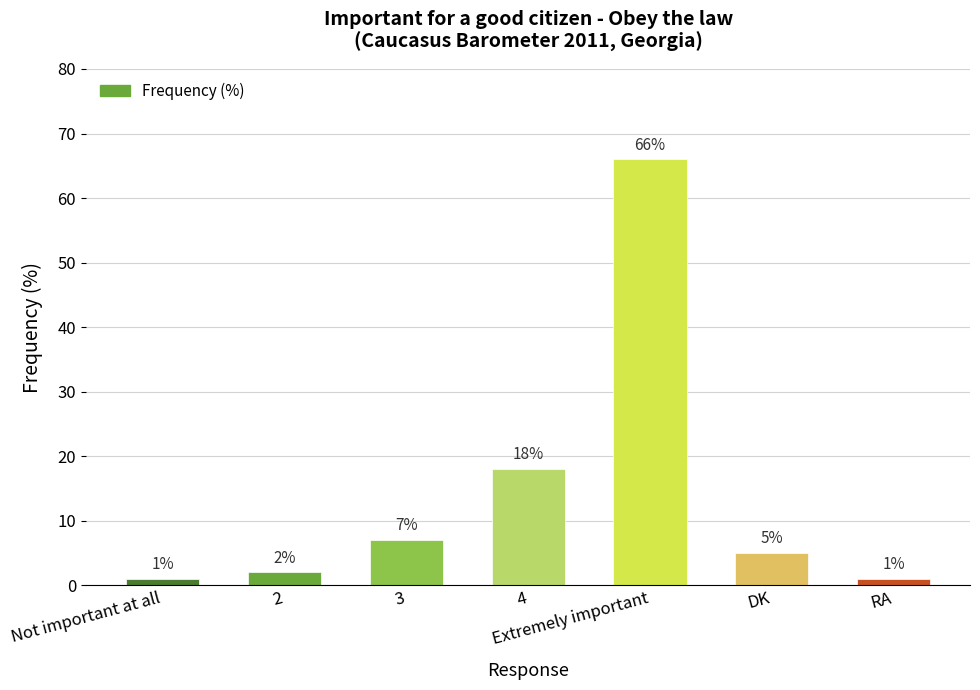

Between Not important at all and Extremely important, which is larger?

Extremely important